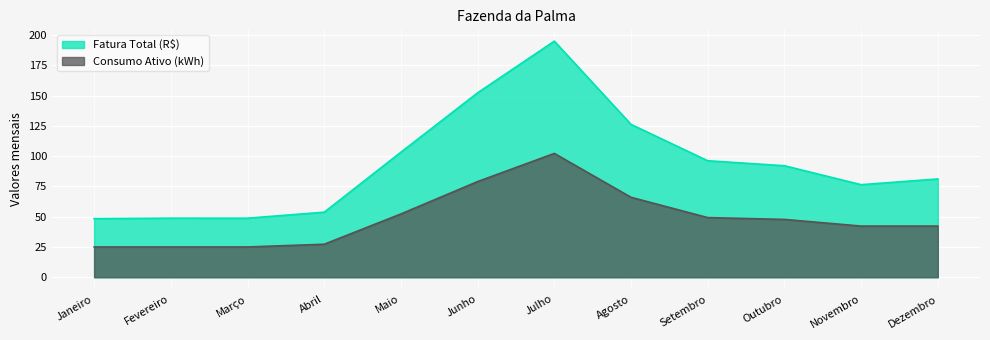

What position from the left is Julho?

7